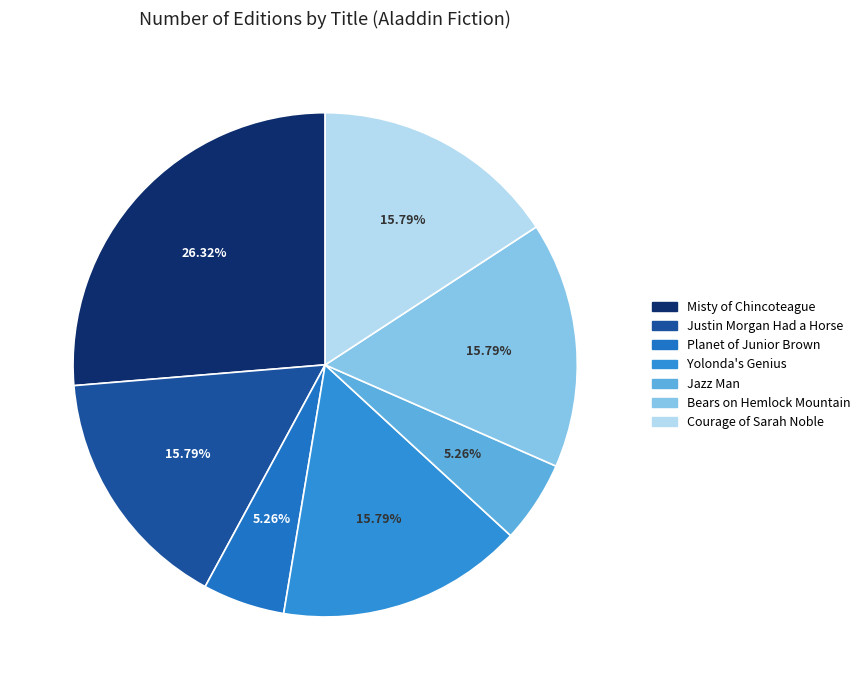

Does Jazz Man account for over 50% of the chart?

No